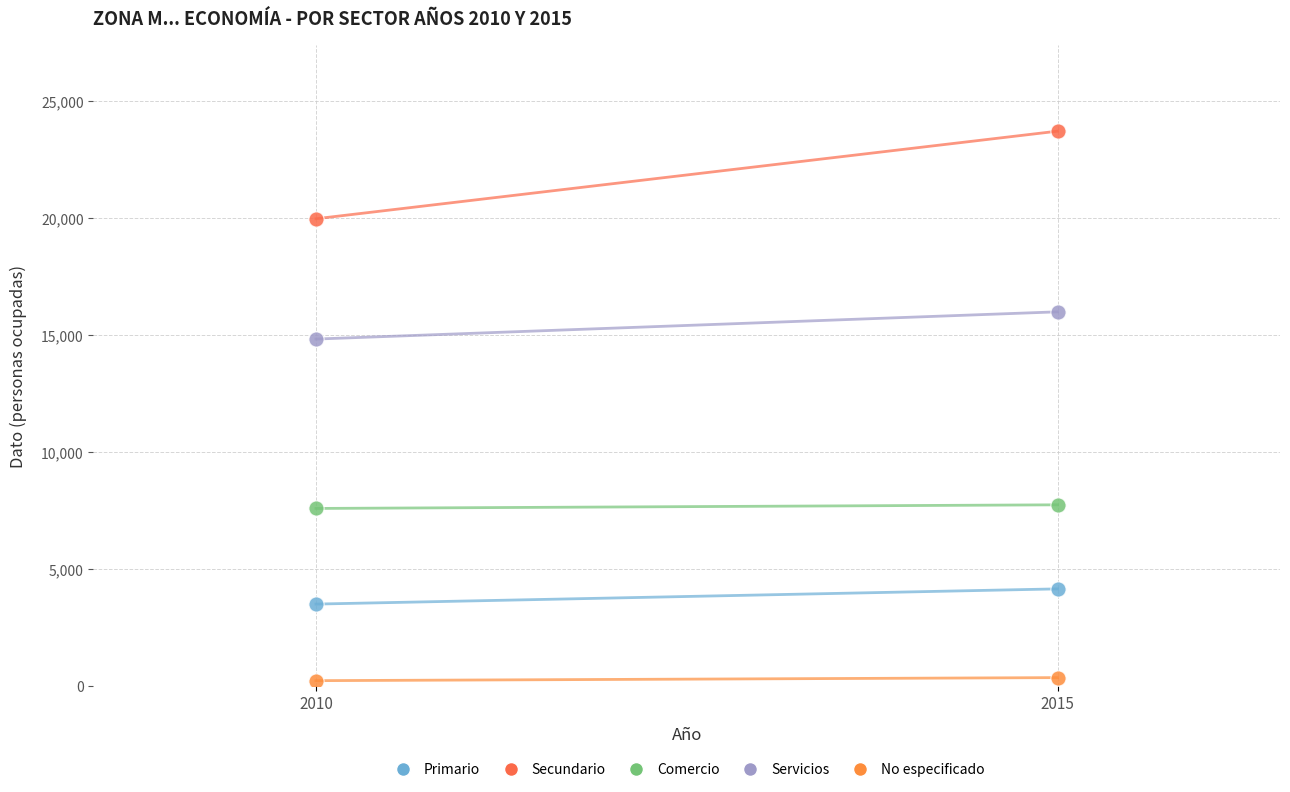

Which series contains the highest Y value?

Secundario